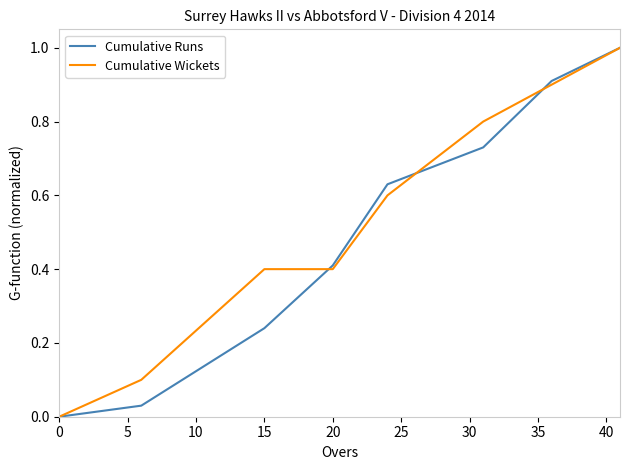

What is the greatest value displayed?

1.0